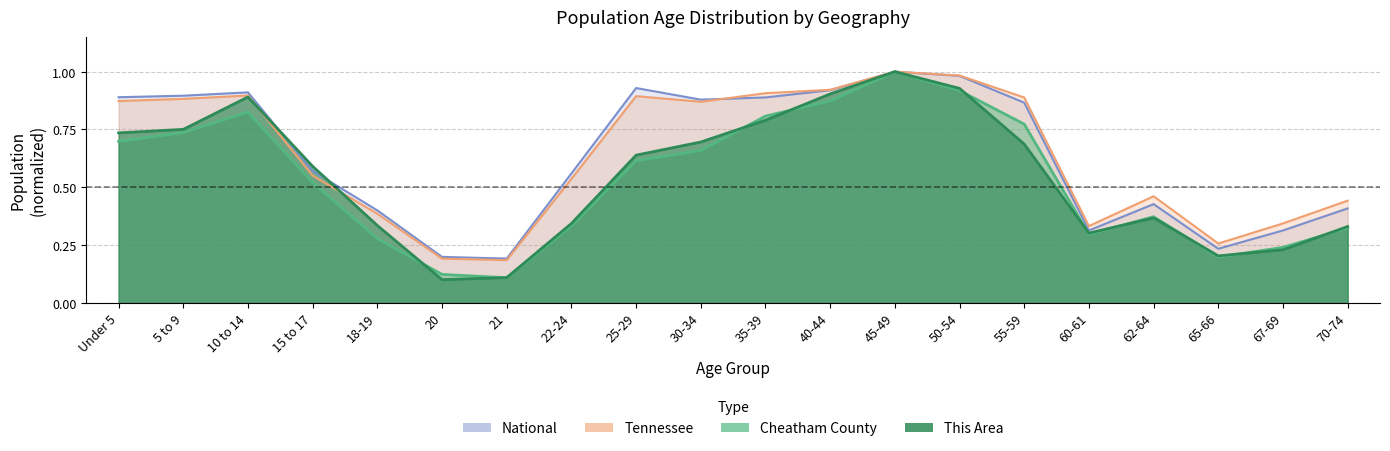

Which series changed the most between 30-34 and 62-64?

National